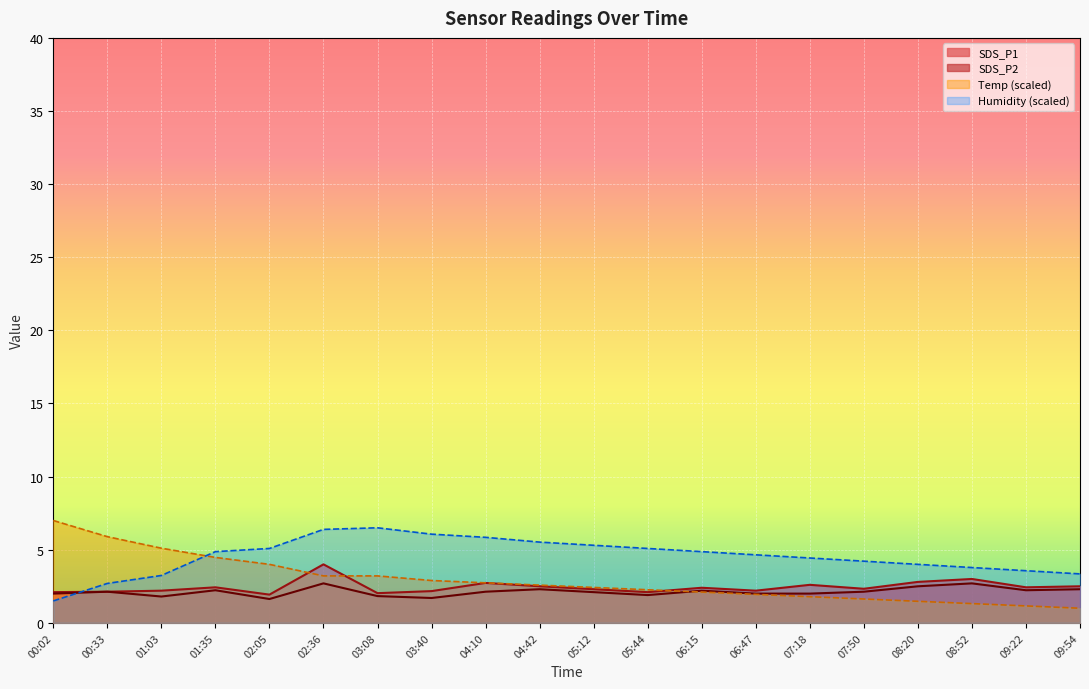

Which category has the lowest value across all series?

09:54